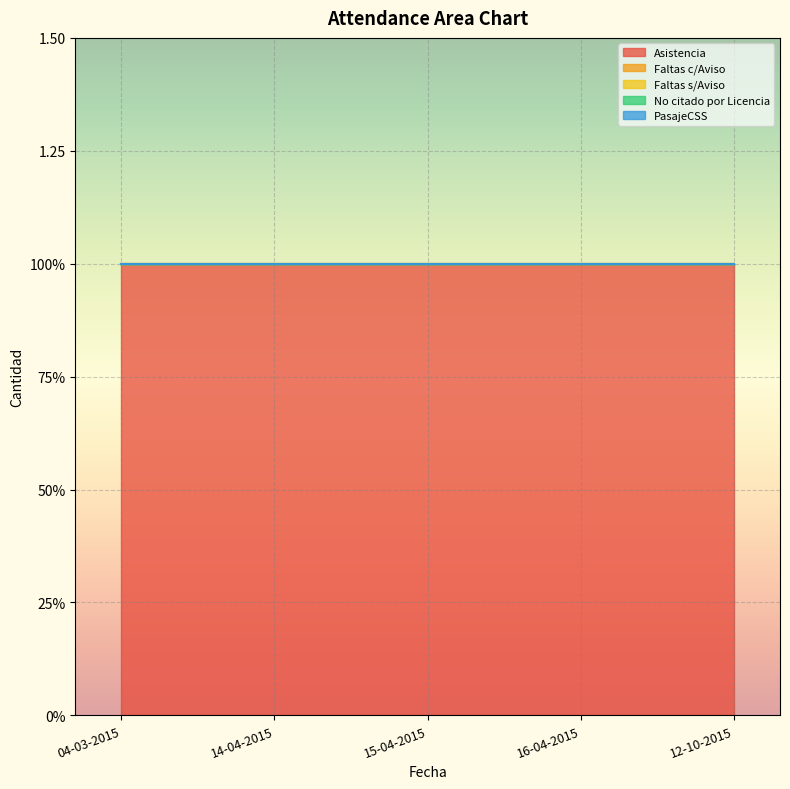

Does the chart display data point markers on the line(s)?

No